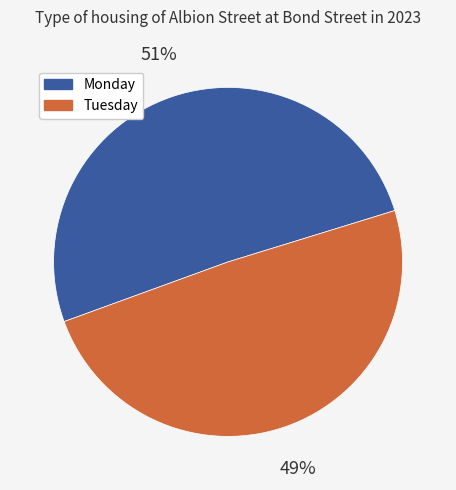

Does any single category account for the majority?

Yes